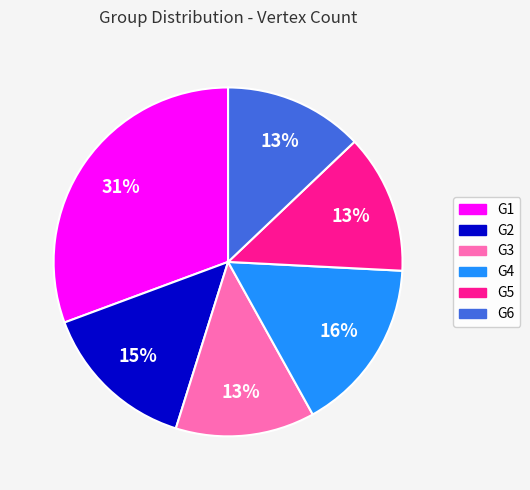

To the nearest percent, what percentage of the pie is G2?

15%